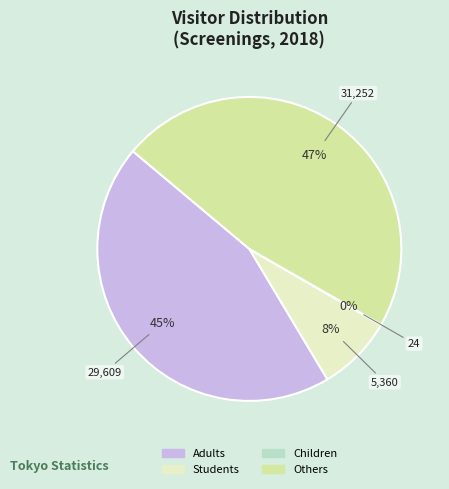

To the nearest percent, what percentage of the pie is Students?

8%